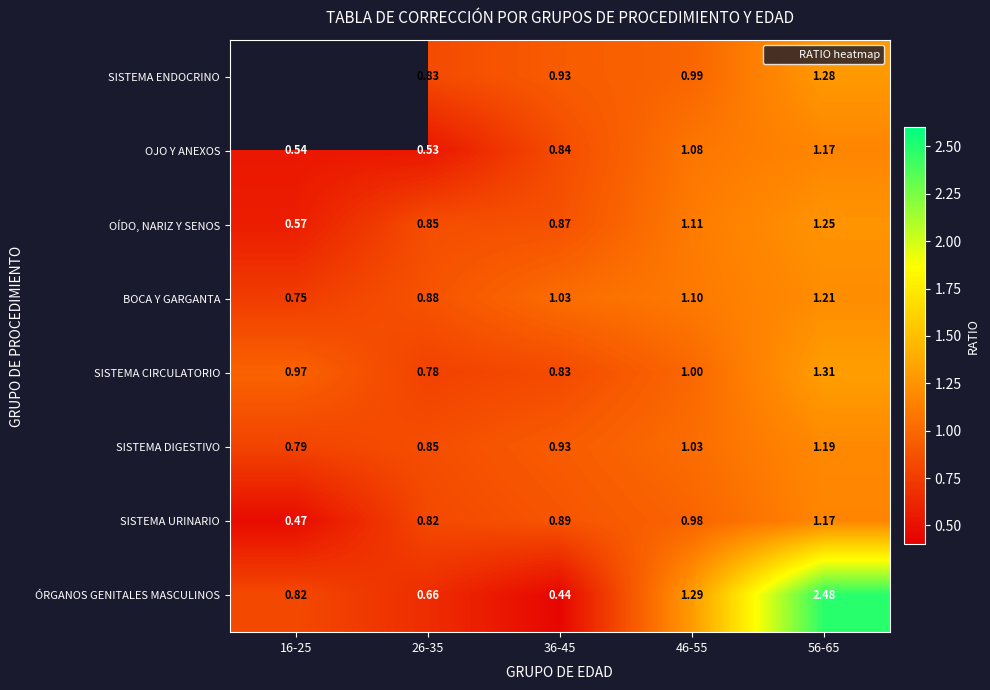

At 26-35, list the series in order from smallest to largest.

OJO Y ANEXOS, ÓRGANOS GENITALES MASCULINOS, SISTEMA CIRCULATORIO, SISTEMA URINARIO, SISTEMA ENDOCRINO, OÍDO, NARIZ Y SENOS, SISTEMA DIGESTIVO, BOCA Y GARGANTA